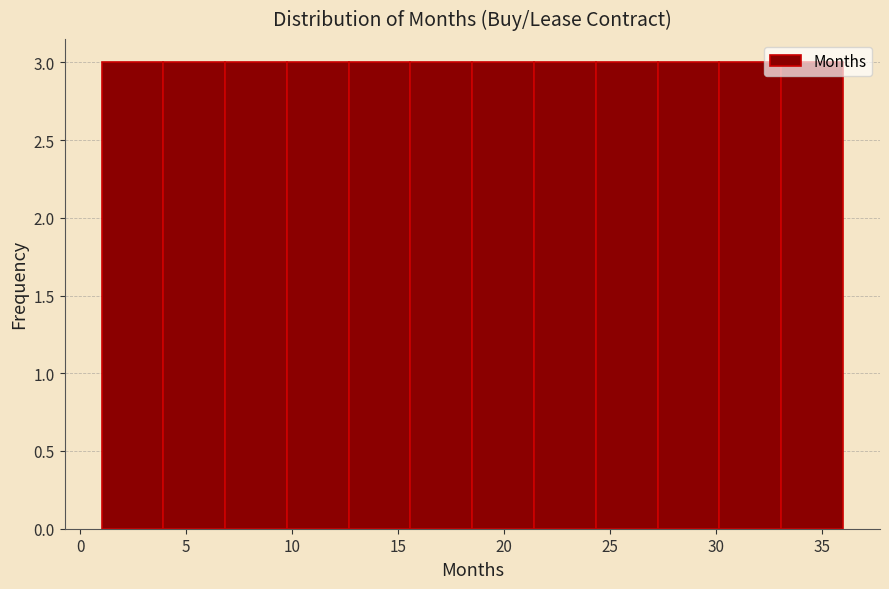

Reading left to right, transcribe this chart: for each bar, give the range it covers on the x-axis and its height. Neither the bar edges nor the heights are printed on the chart, so give them approximately, as read against the axes.

1.0 to 4.0: 3
4.0 to 7.0: 3
7.0 to 10.0: 3
10.0 to 12.5: 3
12.5 to 15.5: 3
15.5 to 18.5: 3
18.5 to 21.5: 3
21.5 to 24.5: 3
24.5 to 27.5: 3
27.5 to 30.0: 3
30.0 to 33.0: 3
33.0 to 36.0: 3